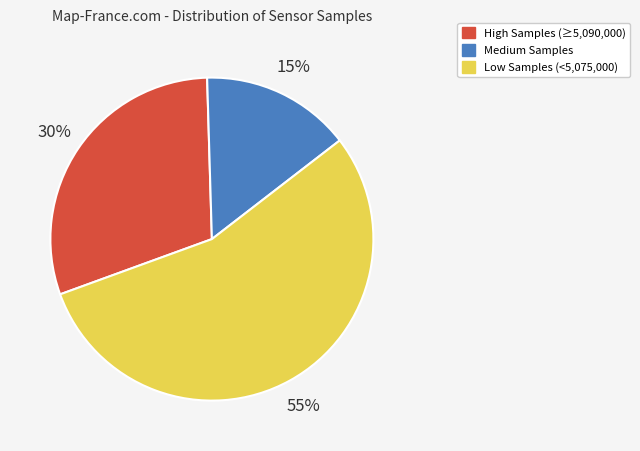

To the nearest percent, what percentage of the pie is Low Samples (<5,075,000)?

55%